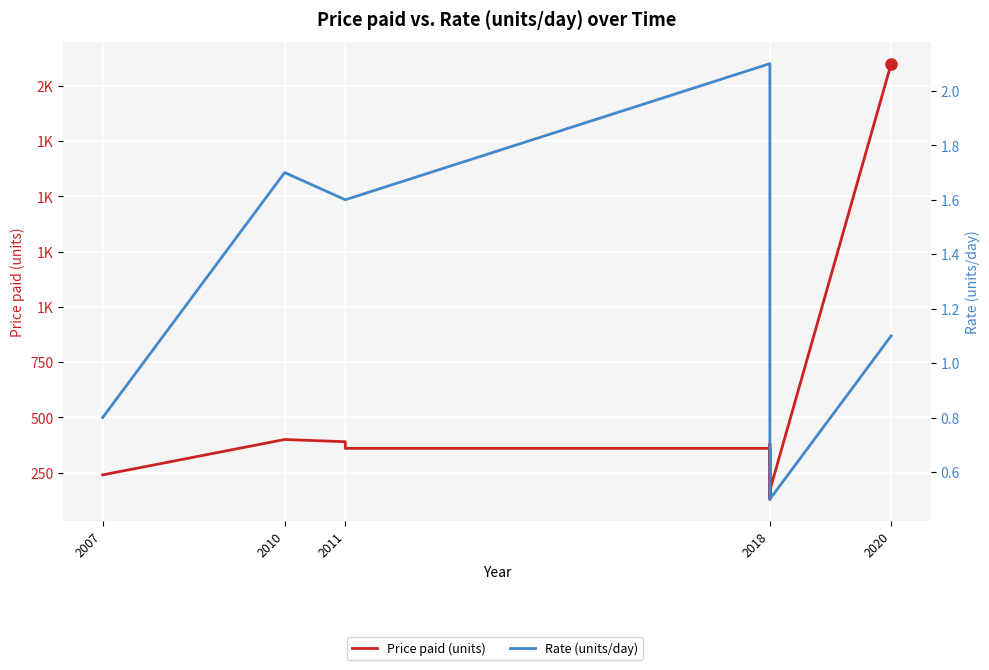

At which category does Rate (units/day) reach its first local peak?

2010